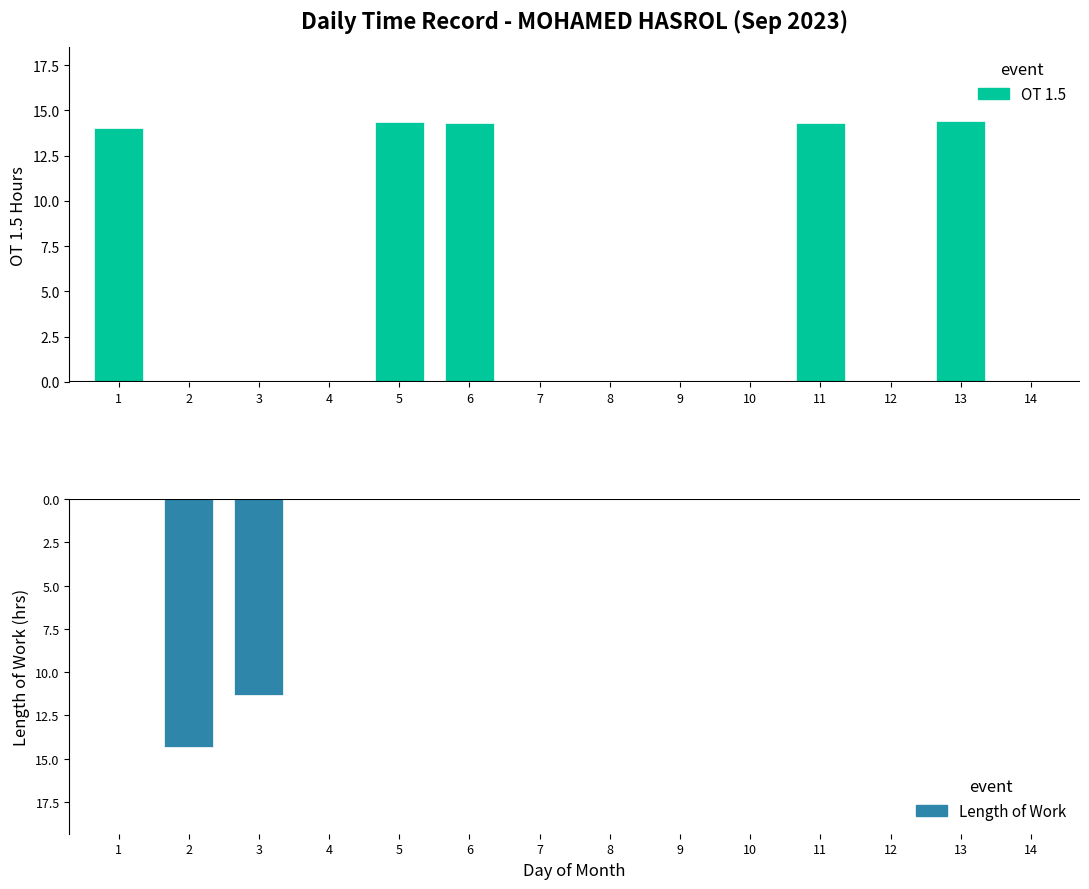

Which has a higher value, 3 or 8?

3